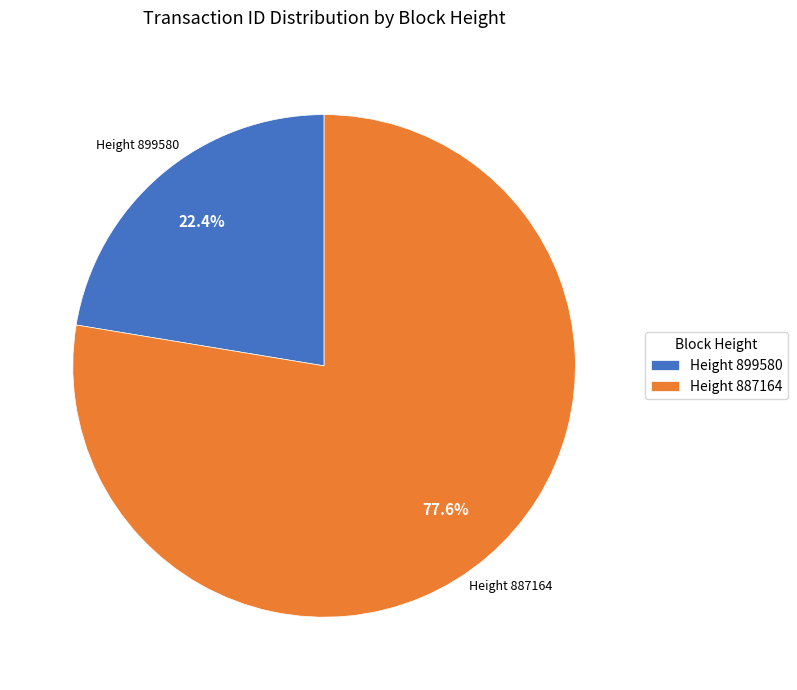

How many segments does this pie chart have?

2